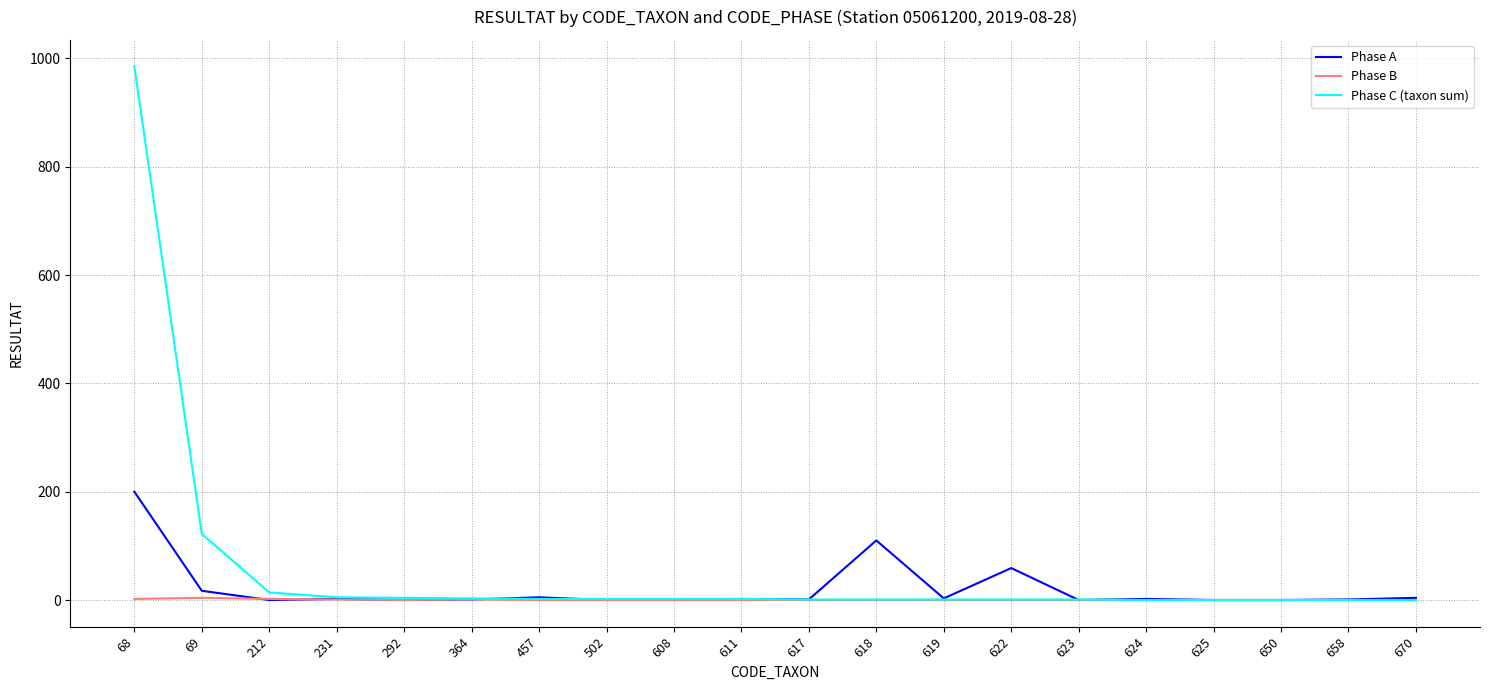

What is the sum of all Phase A values?

407